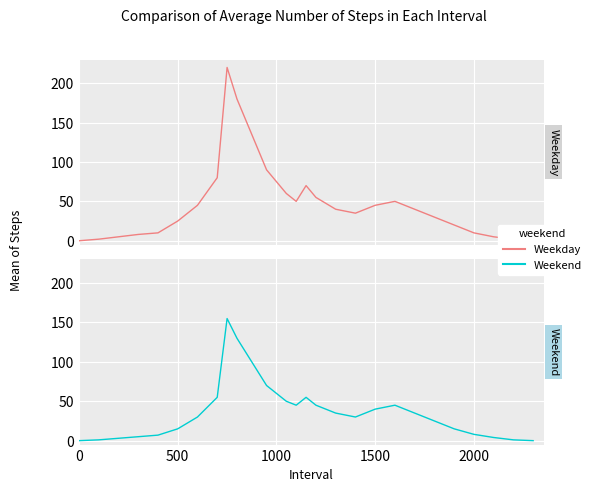

Which series has the largest total across all categories?

Weekday